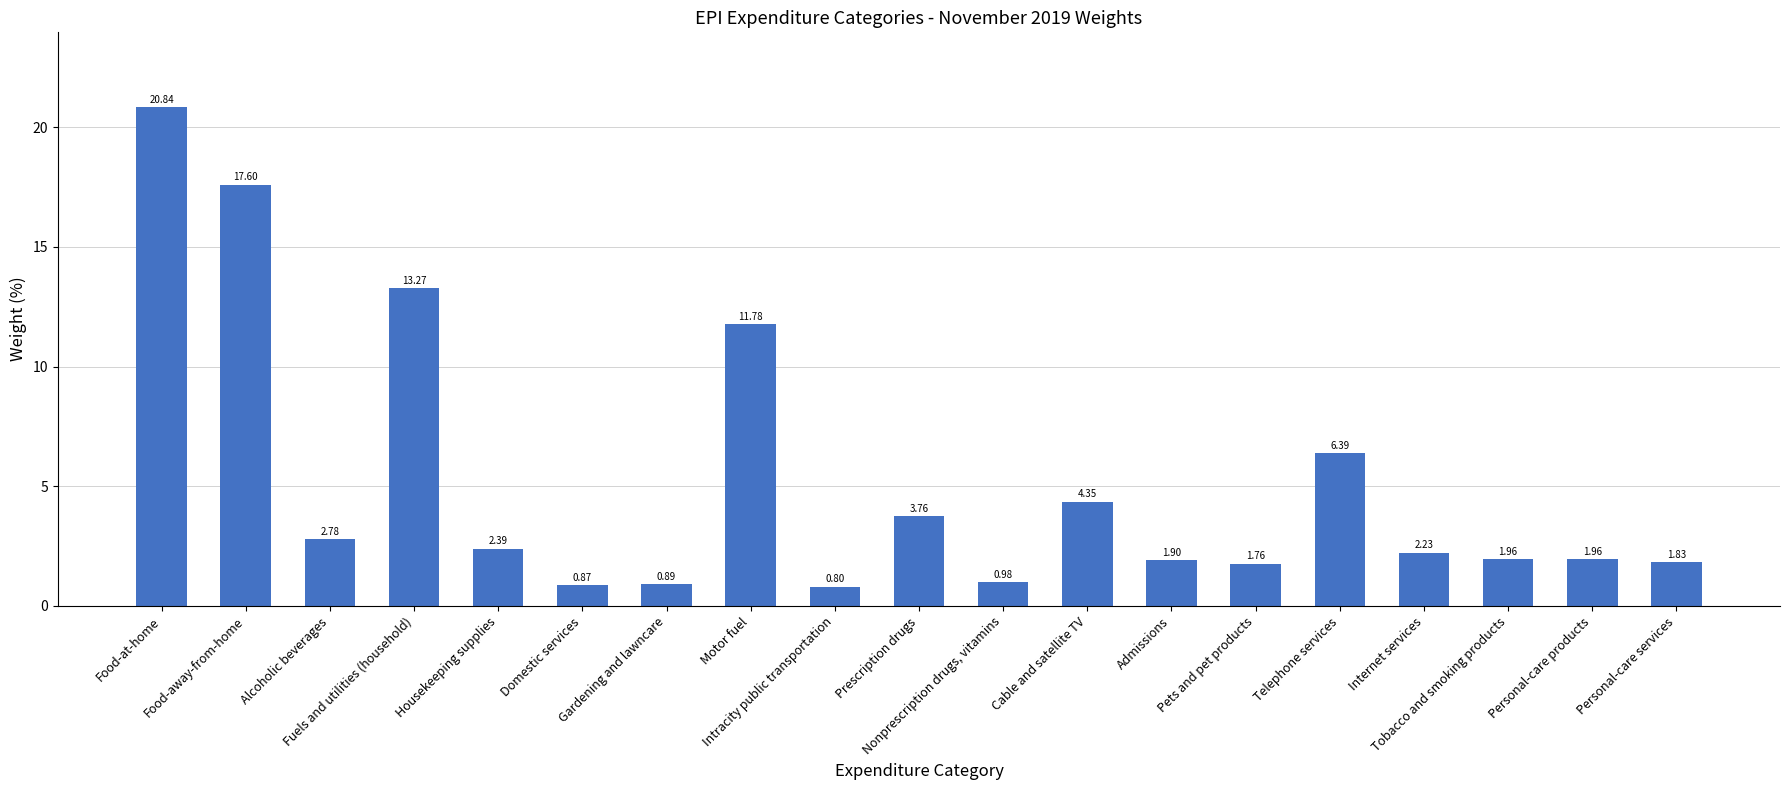

How many values are below 2?

9